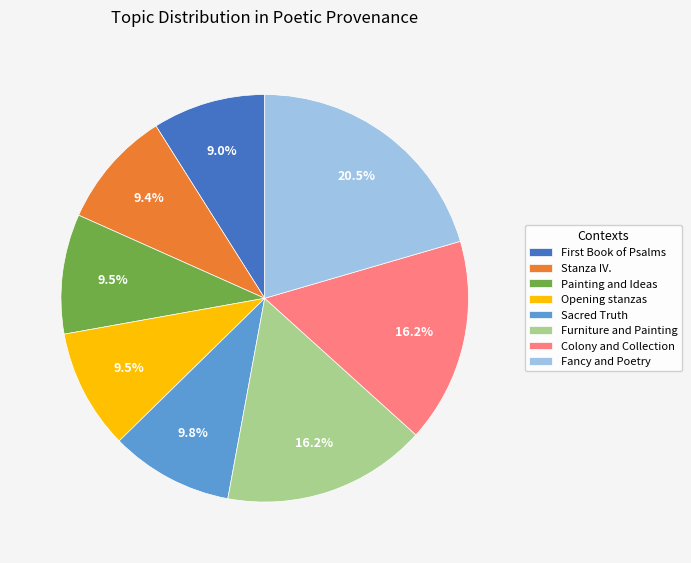

How many segments does this pie chart have?

8